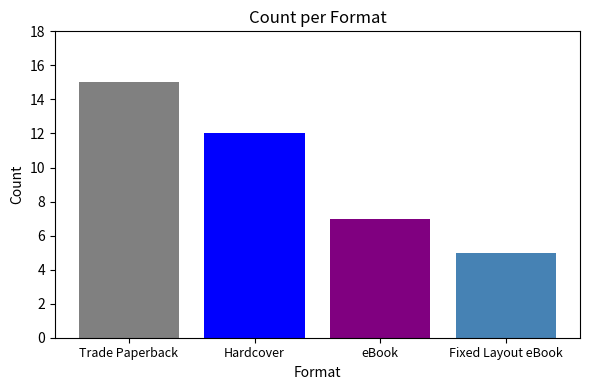

How many distinct data groups are displayed?

4